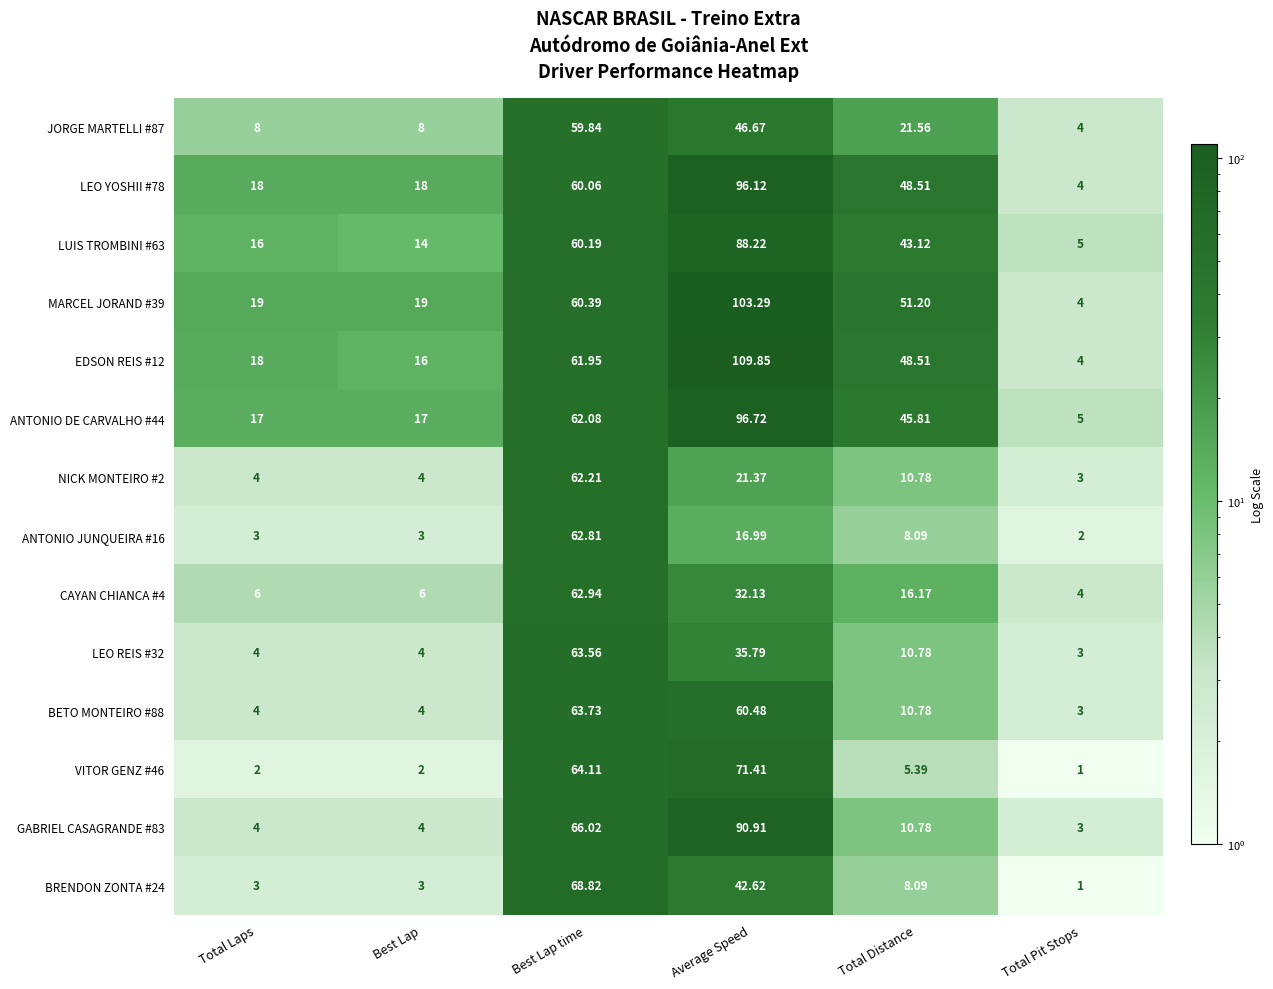

Where is JORGE MARTELLI #87 nearest to the value 31?

Total Distance